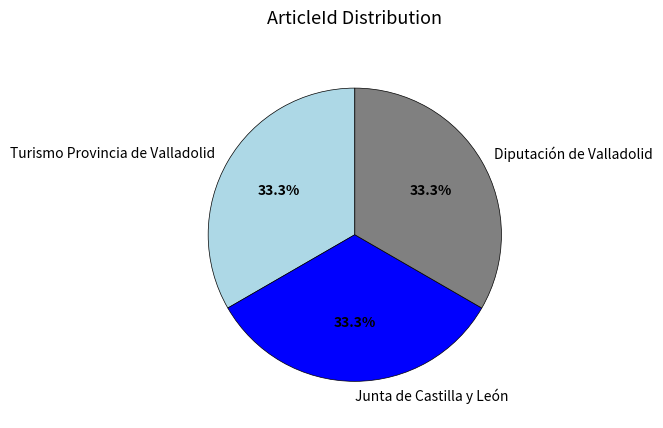

What is the ratio of the value at Turismo Provincia de Valladolid to the value at Diputación de Valladolid?

1.0